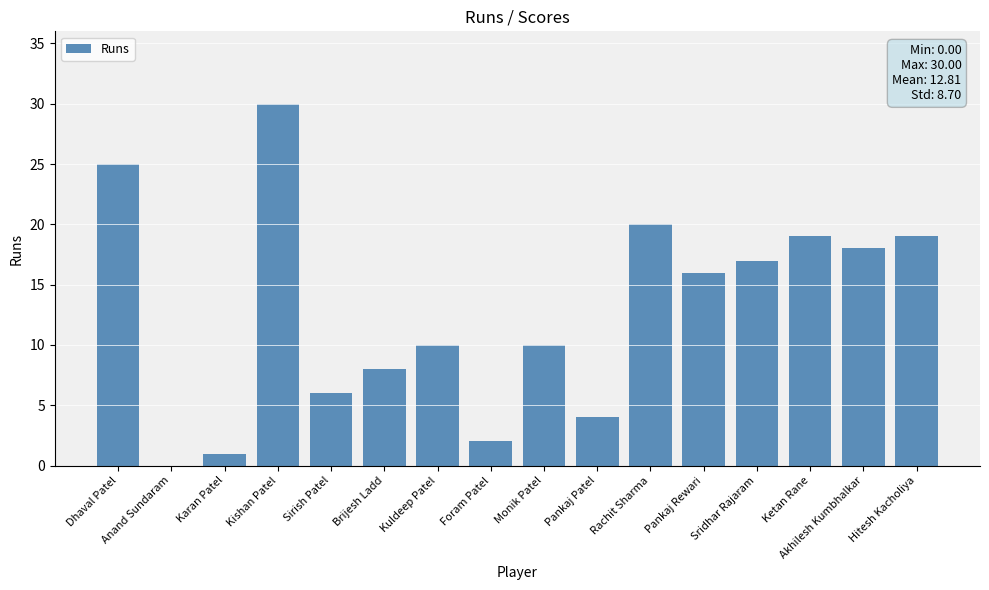

Are the bars horizontal?

No